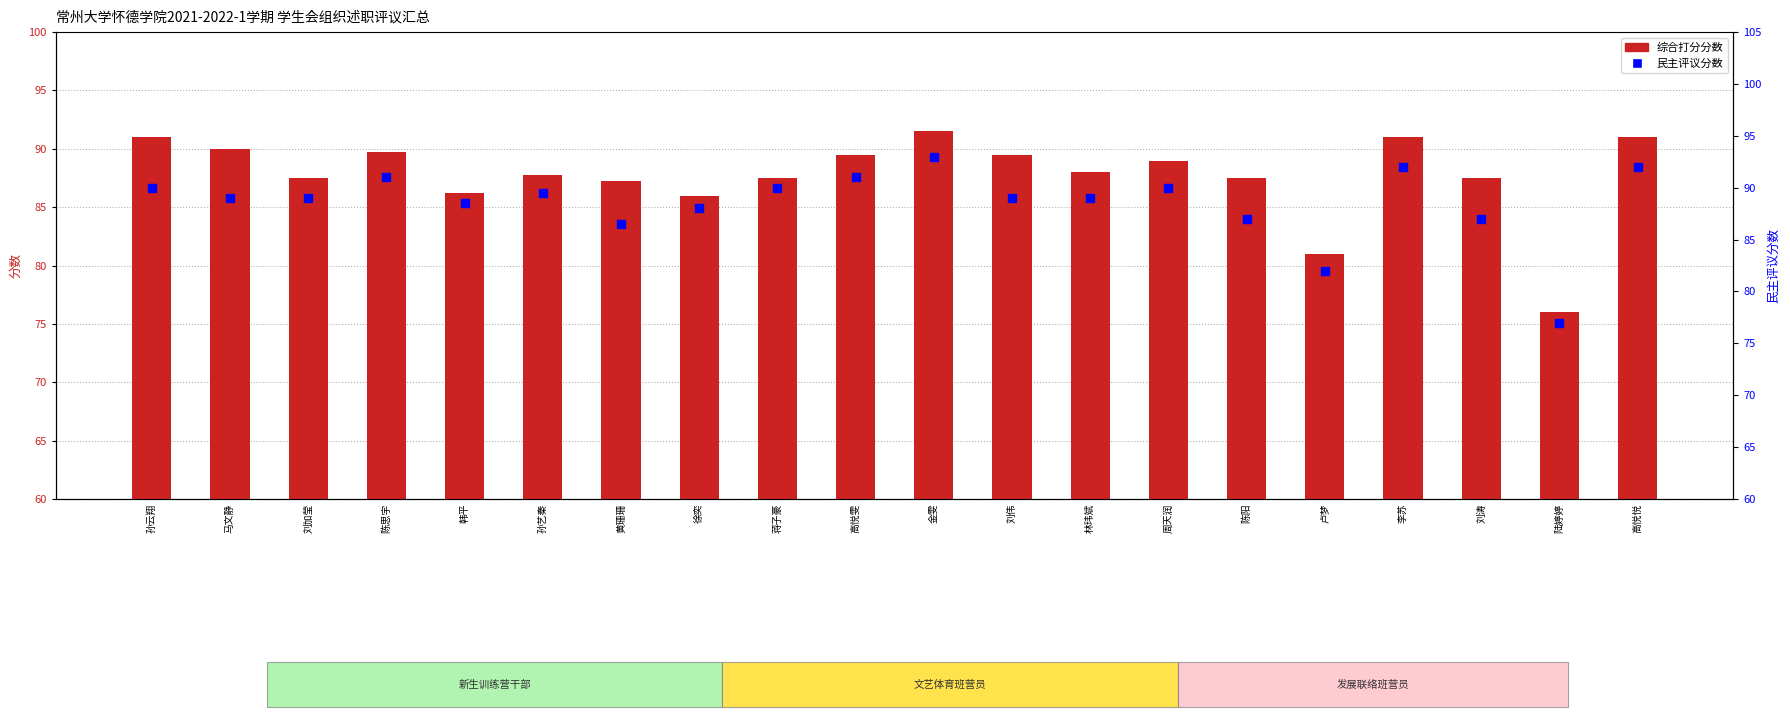

Rank the series by their average value, from lowest to highest.

综合打分分数, 民主评议分数